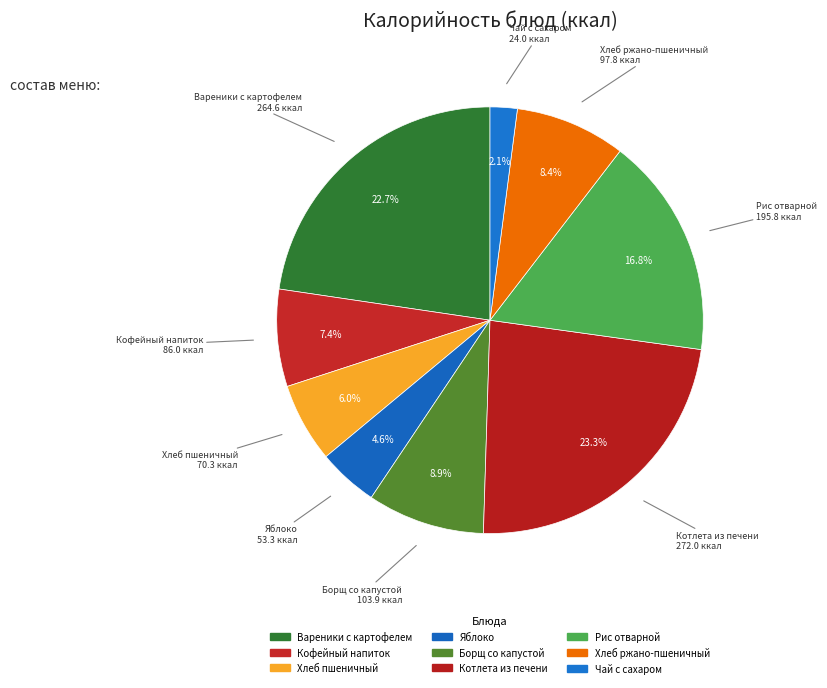

Does Яблоко account for over 50% of the chart?

No